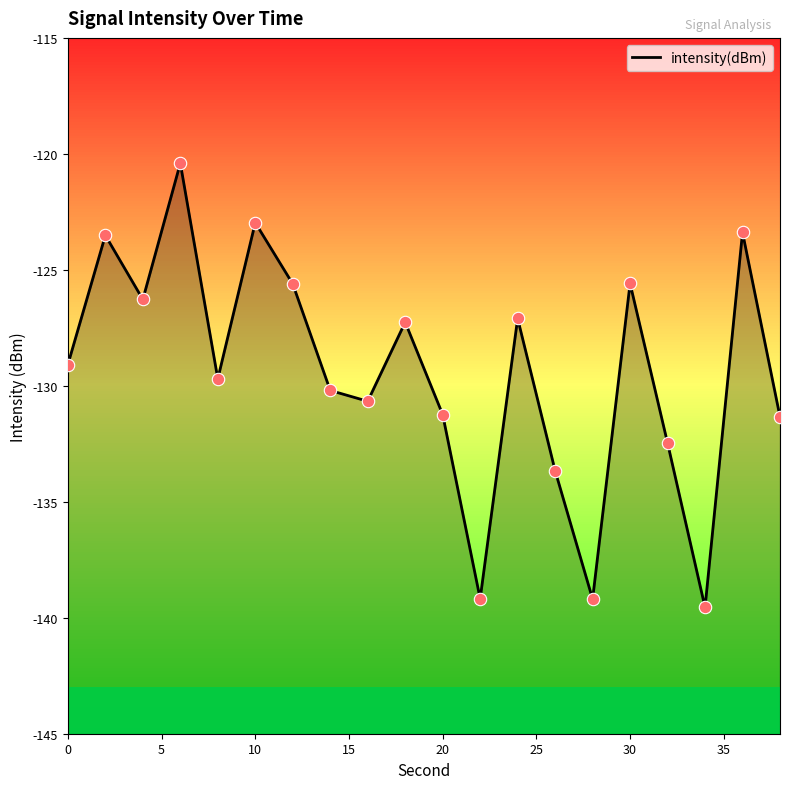

Between 30 and 20, which is larger?

30